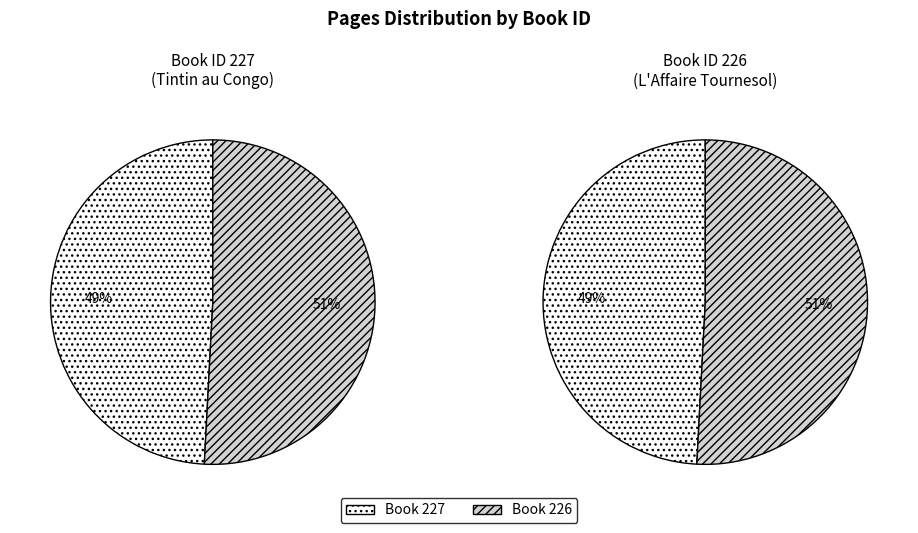

To the nearest percent, what is the difference between the 227 and 226 slice percentages?

2%